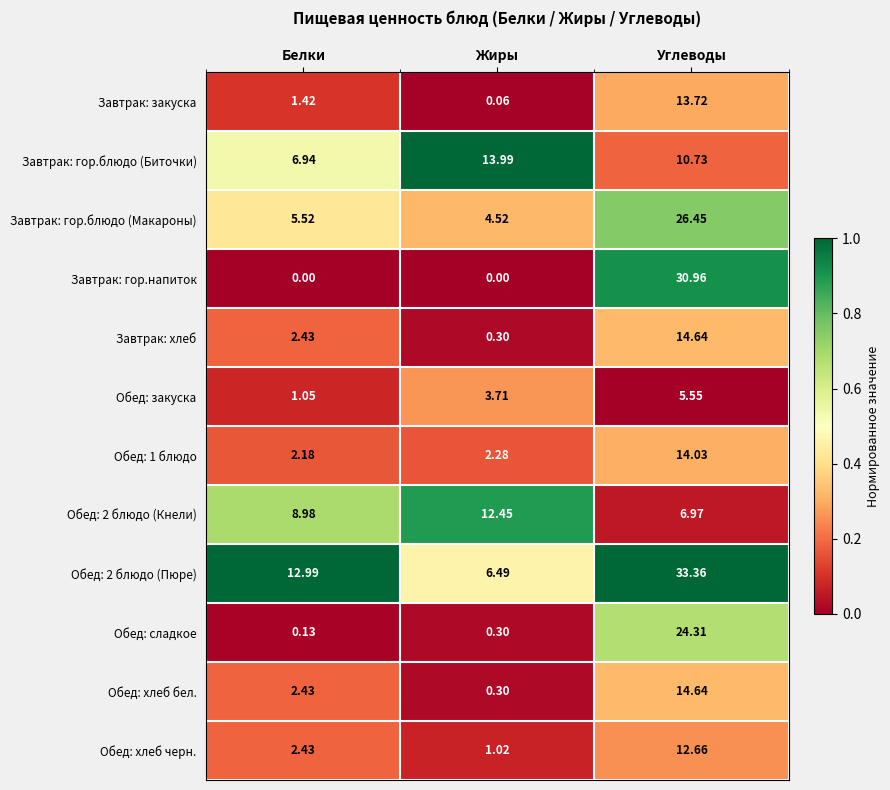

Is the value of Обед: 2 блюдо (Кнели) at Жиры greater than the value of Обед: хлеб черн. at Жиры?

Yes